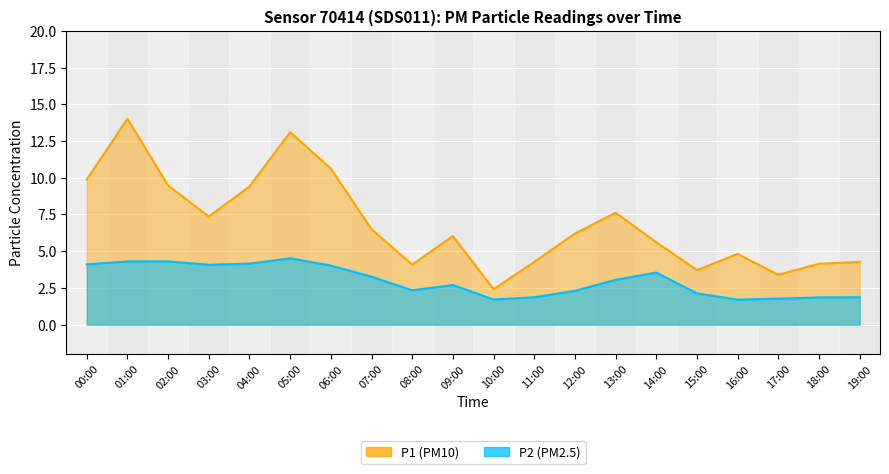

What position from the right is 11:00?

9